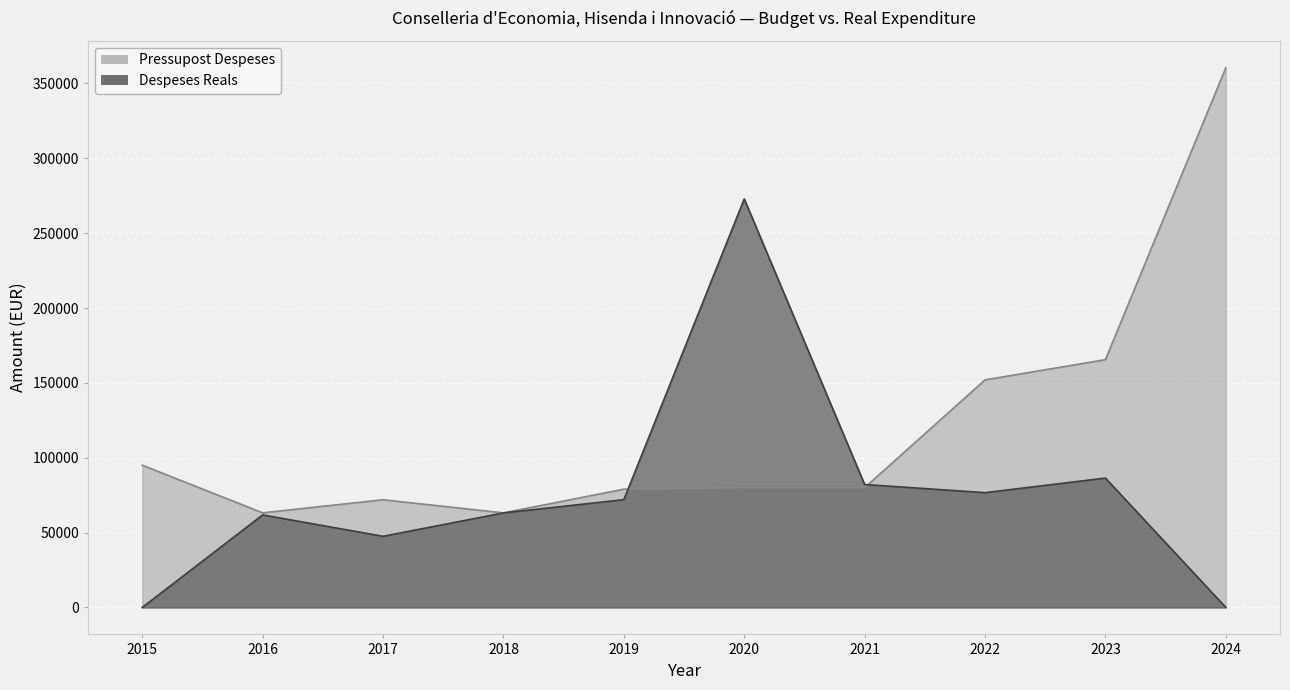

Where does the Pressupost Despeses series first go above 80000?

2015